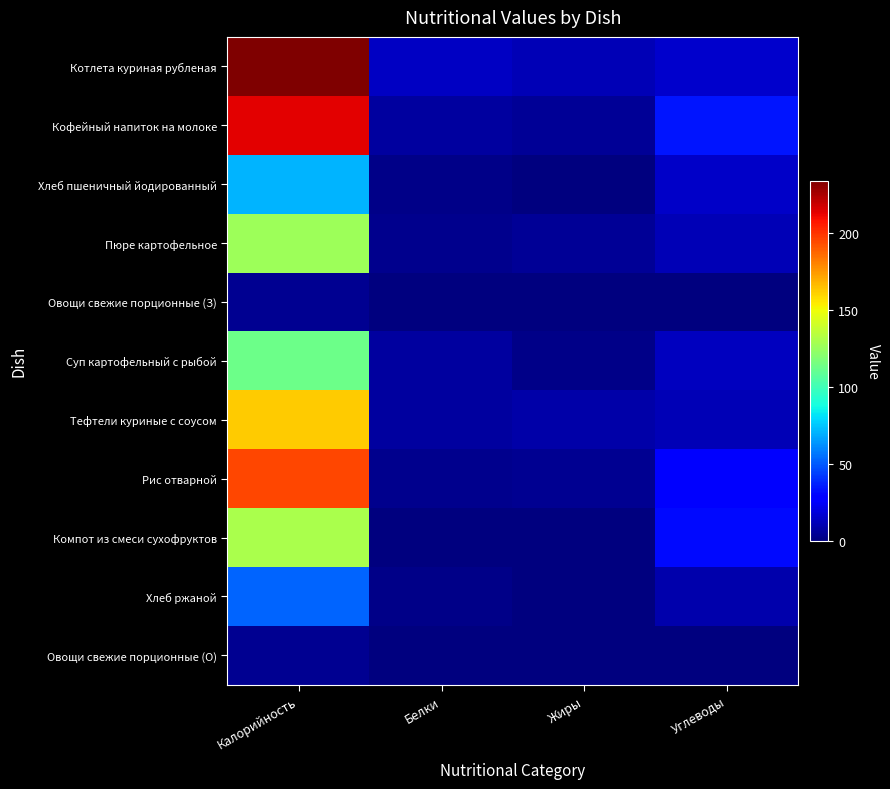

At how many categories does at least one series exceed 138?

1